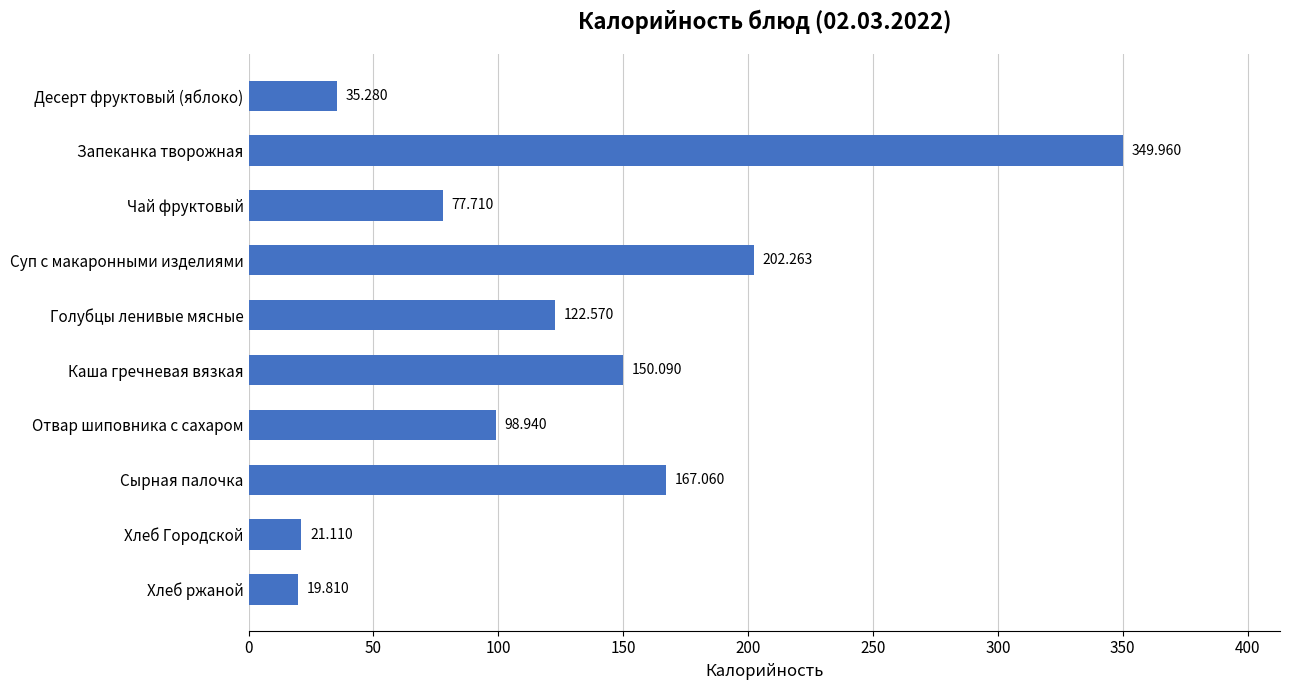

What is the label of the 1st bar from the top?

Десерт фруктовый (яблоко)